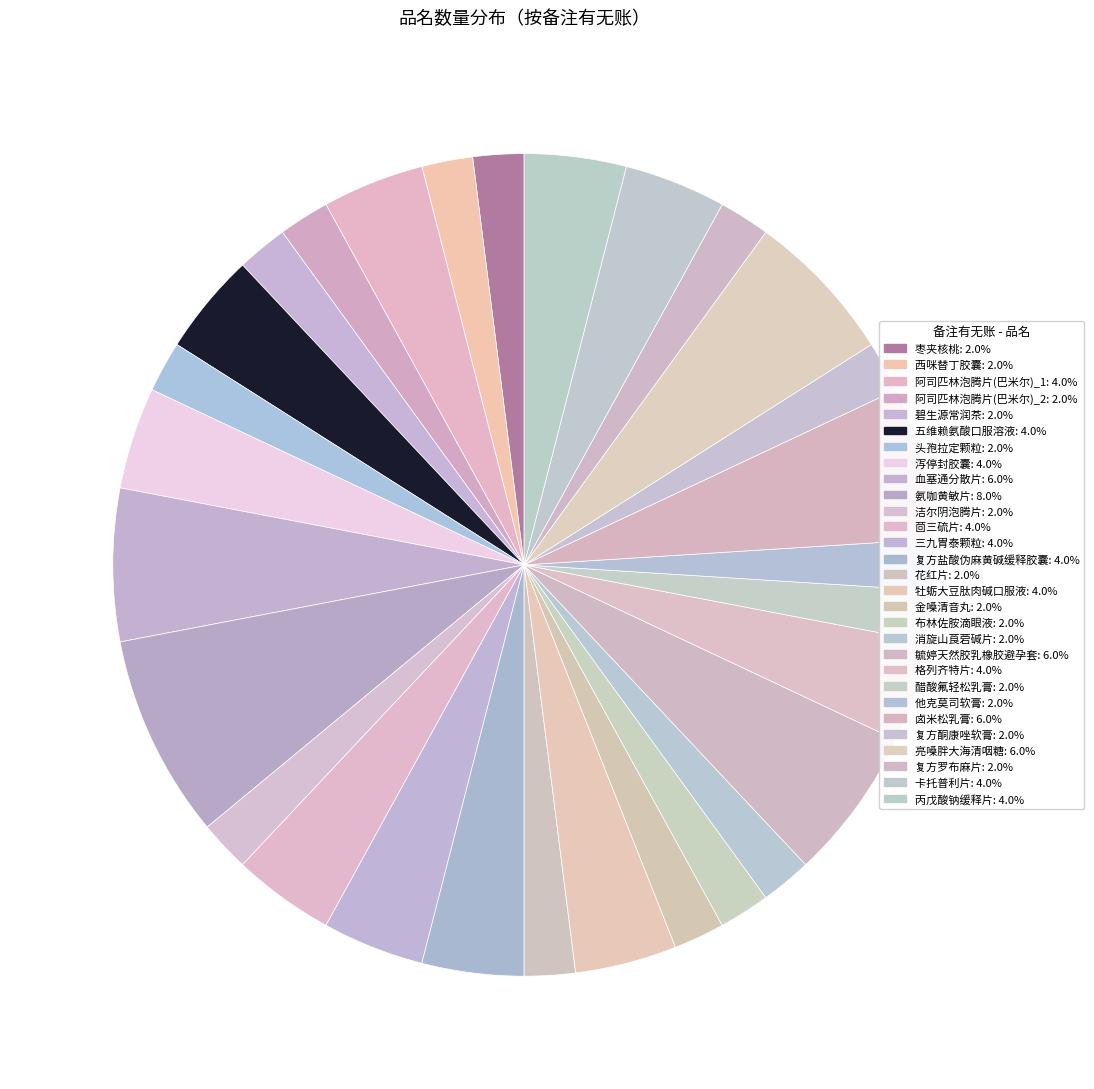

How many slices are in this pie chart?

29